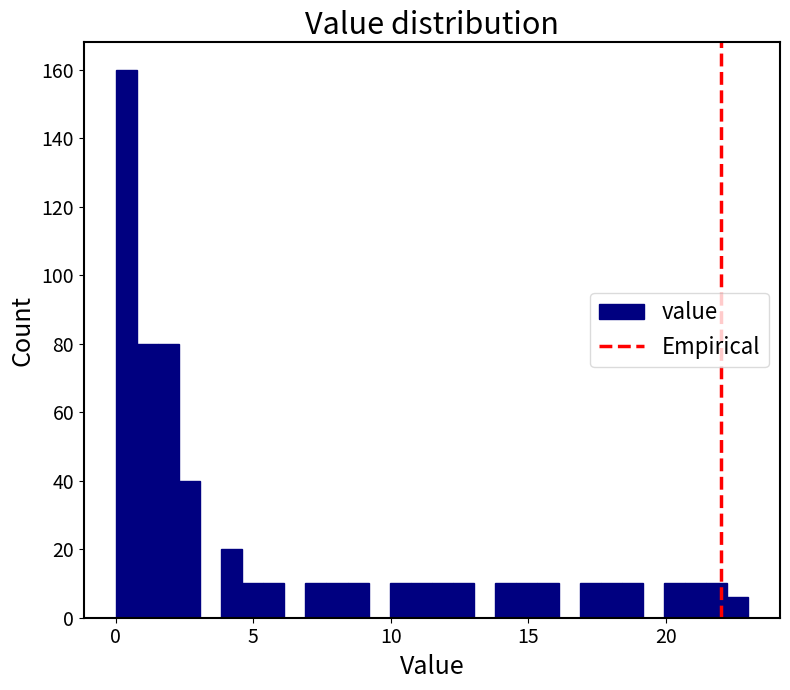

Around what value on the x-axis is the tallest bar? Give the approximate position of its centre, as read against the axis.

0.5